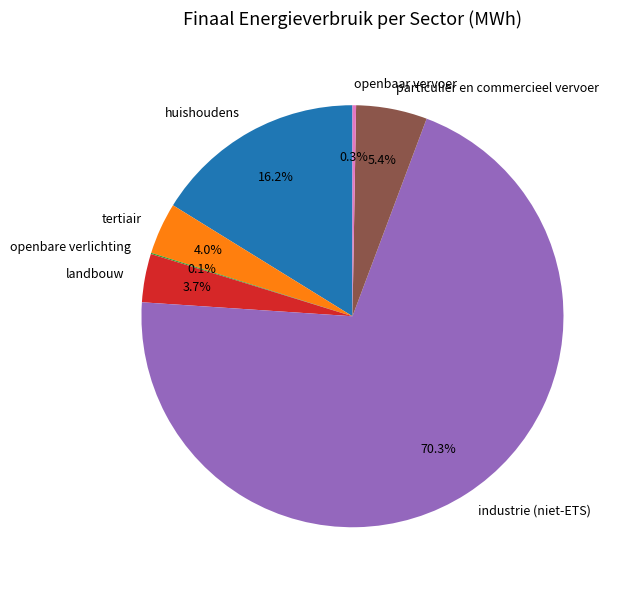

To the nearest percent, what percentage of the pie is huishoudens?

16%